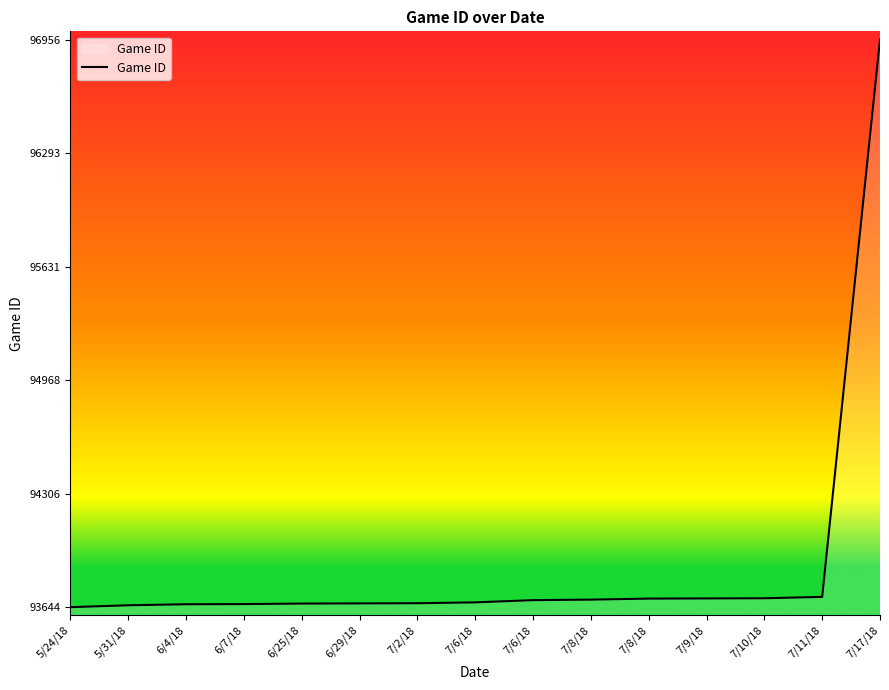

Does the chart display data point markers on the line(s)?

No